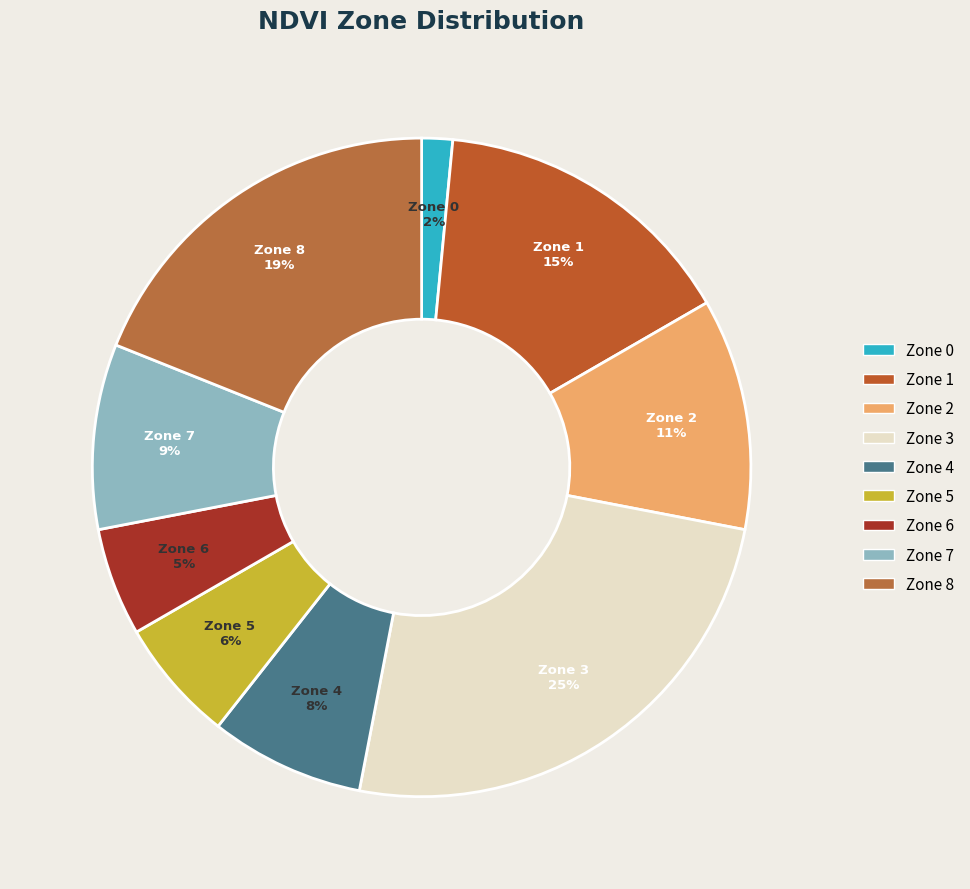

Is it true that Zone 3 is 10% of the pie?

False